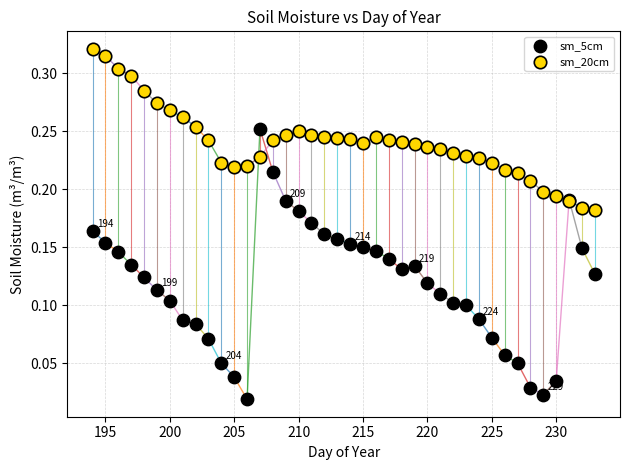

Which series reaches the minimum Y coordinate?

sm_5cm